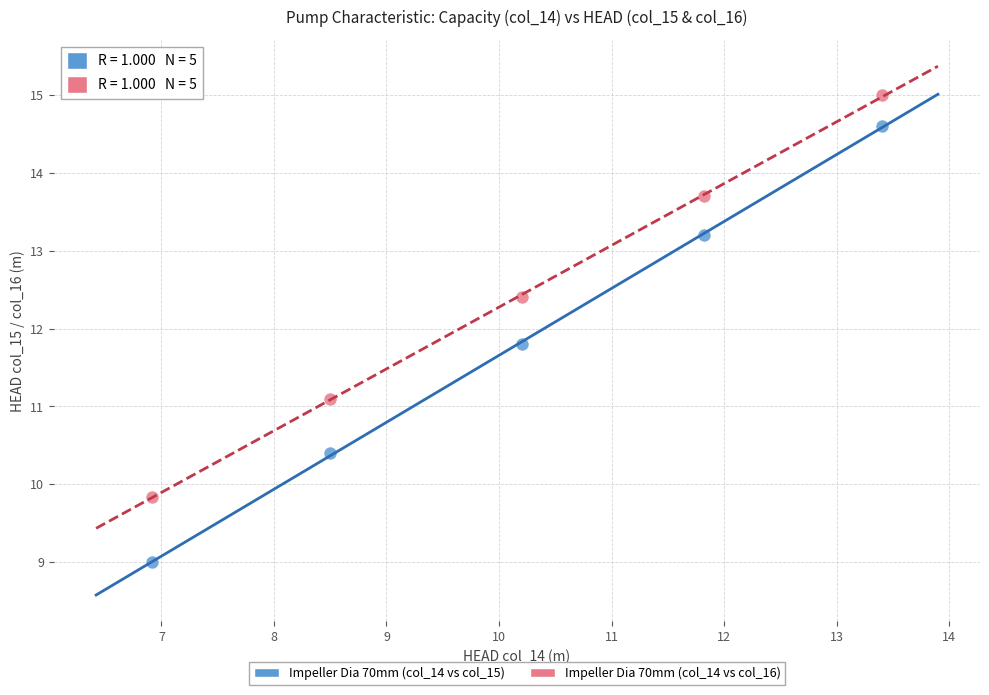

Across all data points, what is the range of X values (max minus min)?

6.5